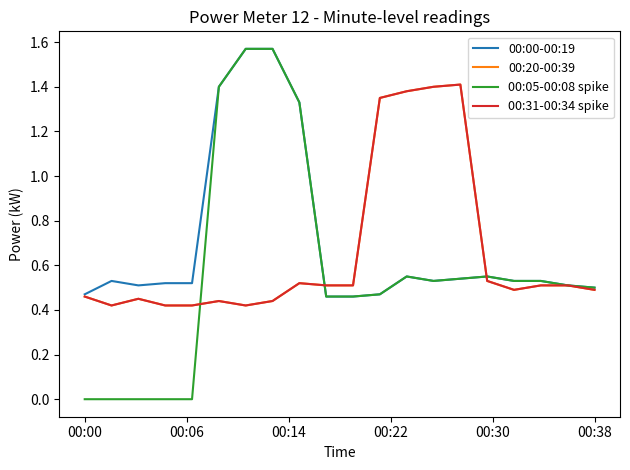

Does the chart have visible grid lines?

No